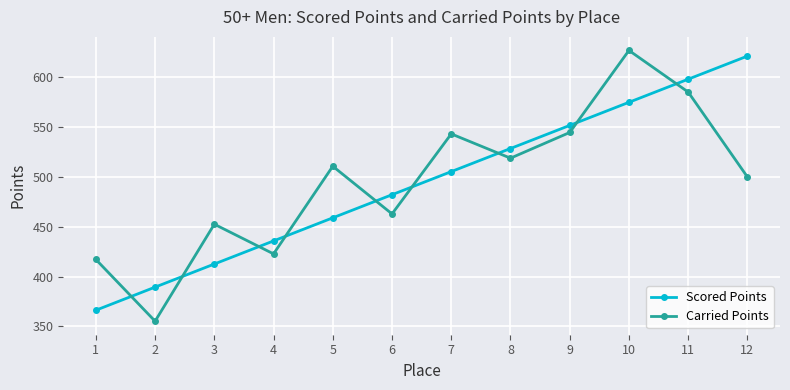

At 1, list the series in order from smallest to largest.

Scored Points, Carried Points